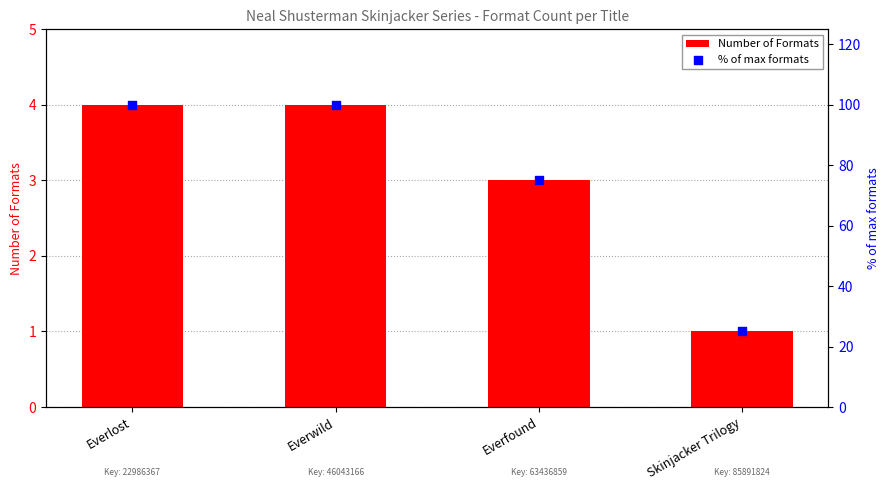

Which series contains the lowest Y value?

Number of Formats